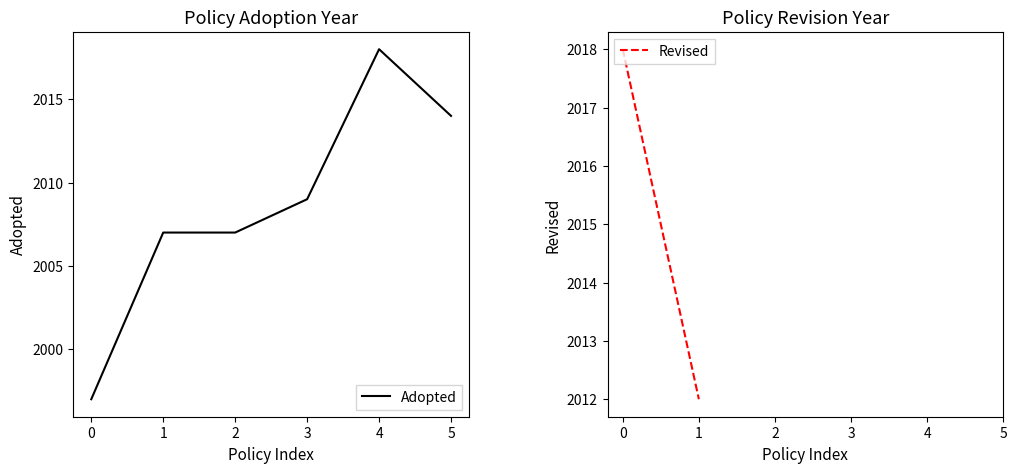

True or false: Adopted and Revised intersect in this chart.

False